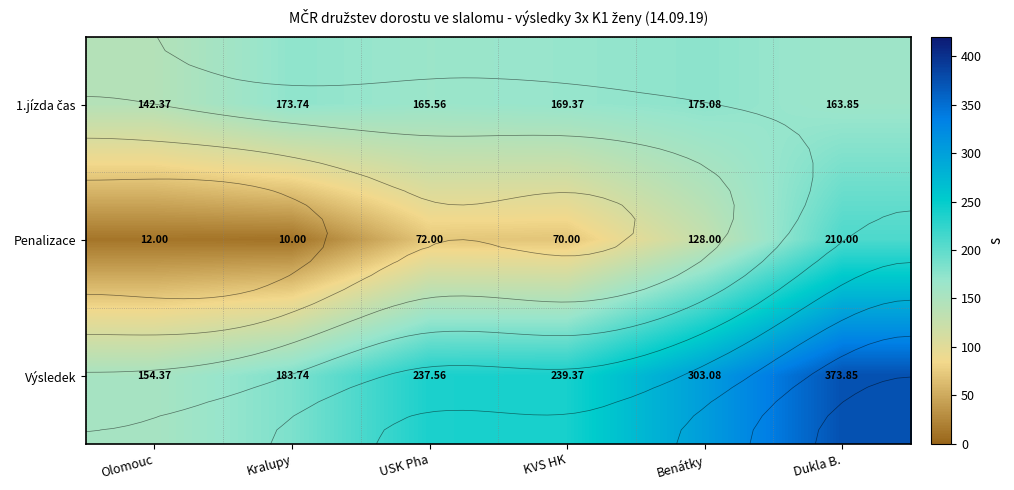

True or false: Penalizace has a value of 12.0 at Olomouc.

True